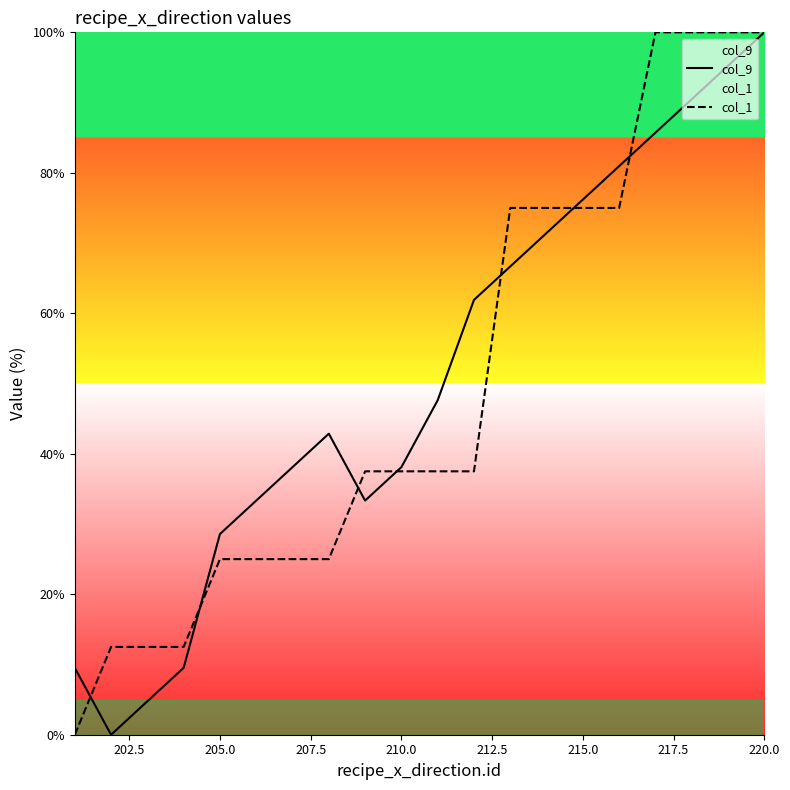

Reading left to right, transcribe all the data shown in this chart.

col_9: 9.5	0.0	4.8	9.5	28.6	33.3	38.1	42.9	33.3	38.1	47.6	61.9	66.7	71.4	76.2	81.0	85.7	90.5	95.2	100.0
col_1: 0.0	12.5	12.5	12.5	25.0	25.0	25.0	25.0	37.5	37.5	37.5	37.5	75.0	75.0	75.0	75.0	100.0	100.0	100.0	100.0